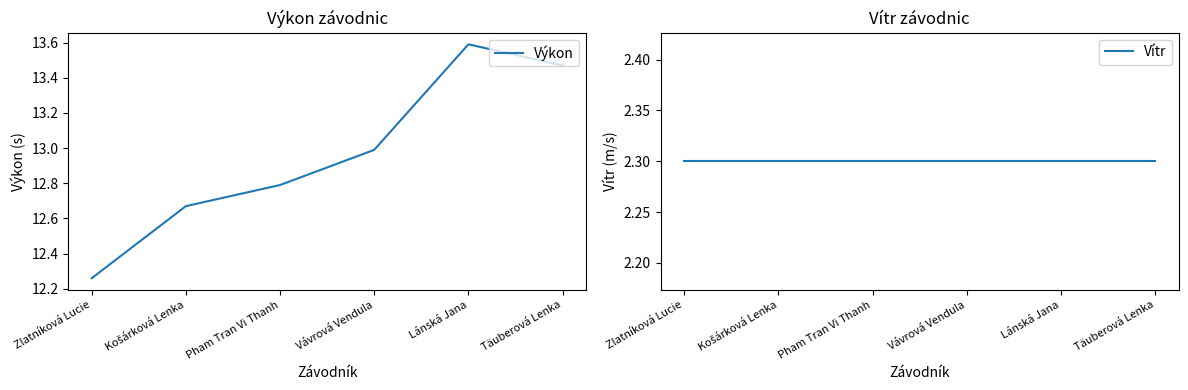

Which category has the lowest value in the Výkon series?

Zlatníková Lucie